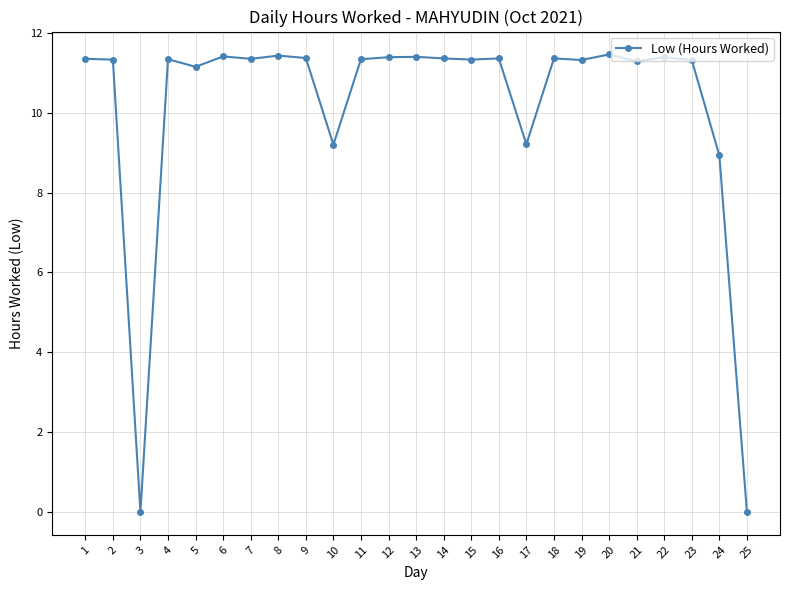

What is the greatest value displayed?

11.5